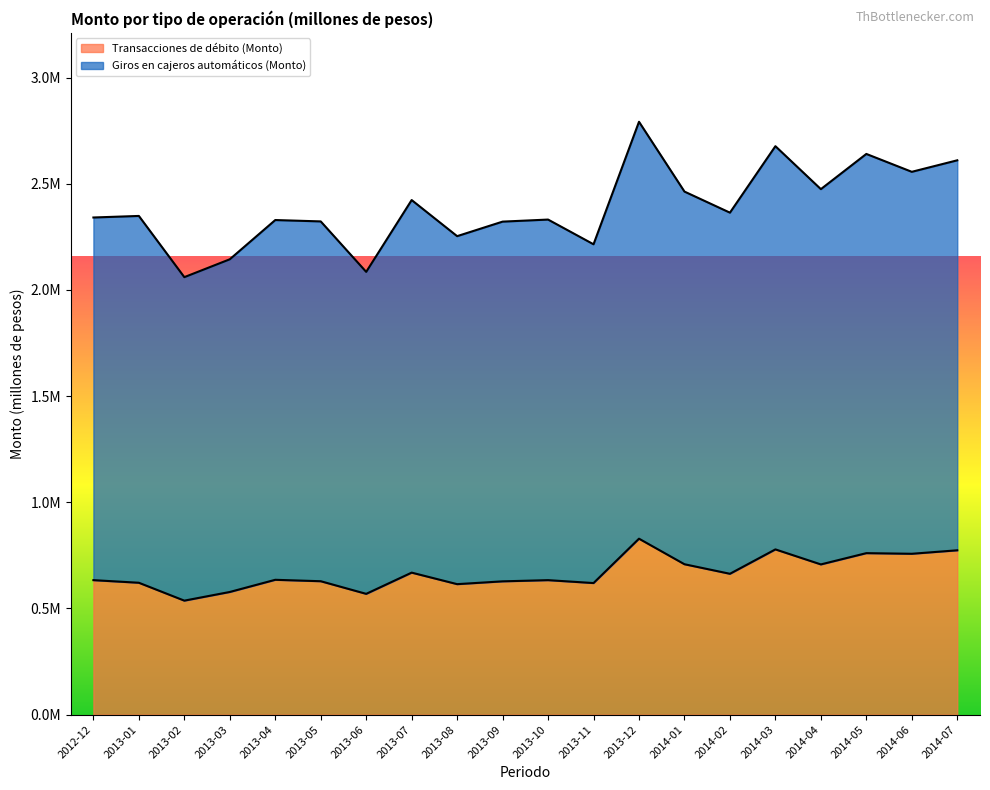

List the series in order of their overall mean, lowest first.

Transacciones de débito (Monto), Giros en cajeros automáticos (Monto)